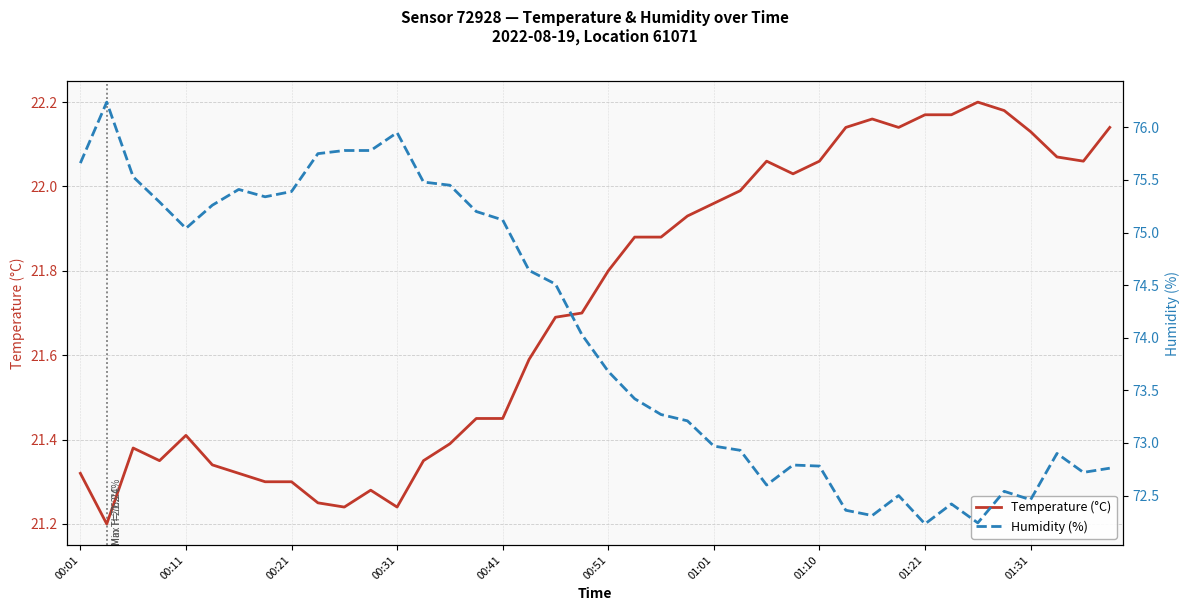

Is it true that Temperature (°C) equals 34.1 at 01:10?

False